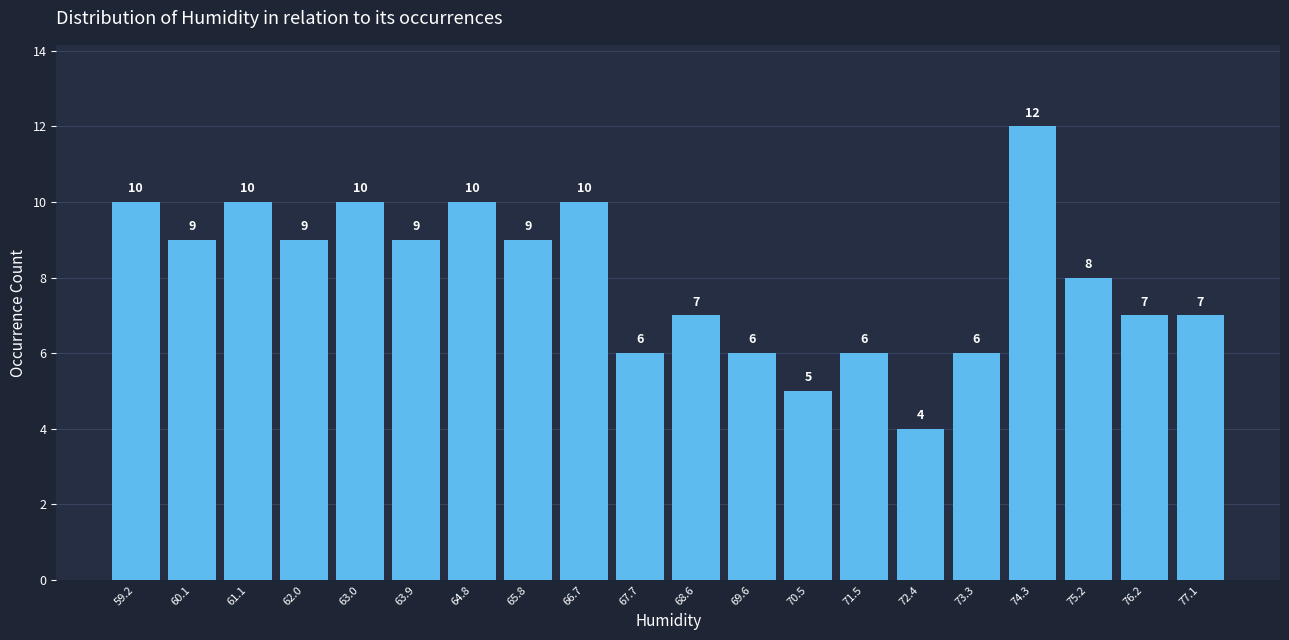

Reading left to right, list every bar in this chart as the range it spans on the x-axis followed by its height. The bar edges are not printed on the chart, so give them approximately, as read against the axis.

58.7 to 59.6: 10
59.6 to 60.6: 9
60.6 to 61.5: 10
61.5 to 62.5: 9
62.5 to 63.4: 10
63.4 to 64.4: 9
64.4 to 65.3: 10
65.3 to 66.3: 9
66.3 to 67.2: 10
67.2 to 68.2: 6
68.2 to 69.1: 7
69.1 to 70.0: 6
70.0 to 71.0: 5
71.0 to 71.9: 6
71.9 to 72.9: 4
72.9 to 73.8: 6
73.8 to 74.8: 12
74.8 to 75.7: 8
75.7 to 76.7: 7
76.7 to 77.6: 7